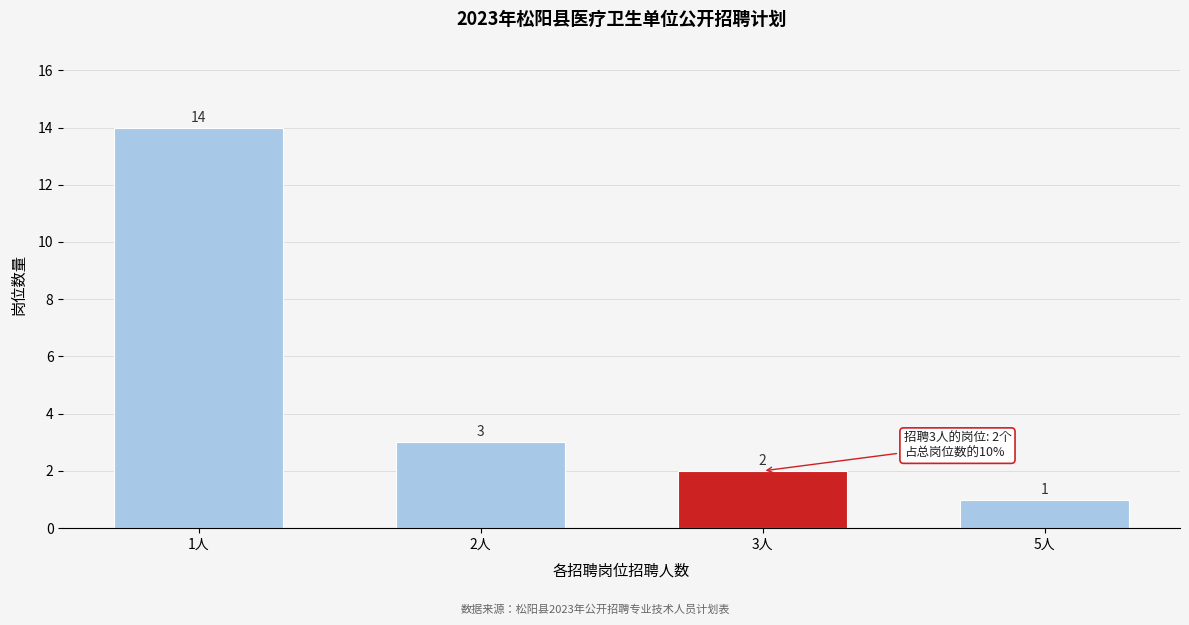

Reading left to right, extract all data points from this chart.

14	3	2	1